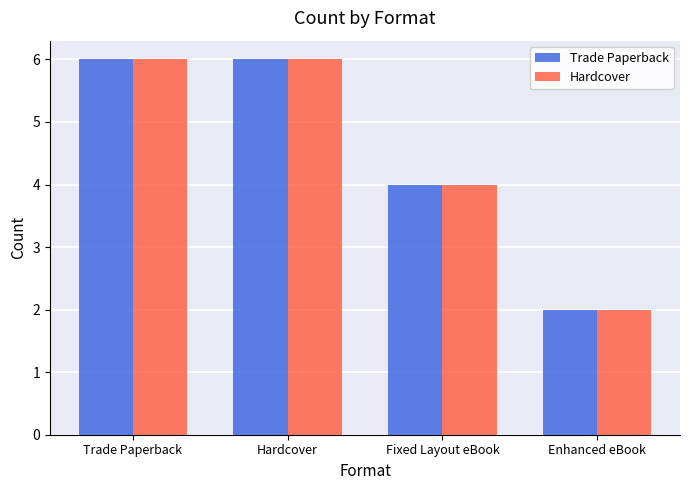

What is the sum of all Hardcover values?

18